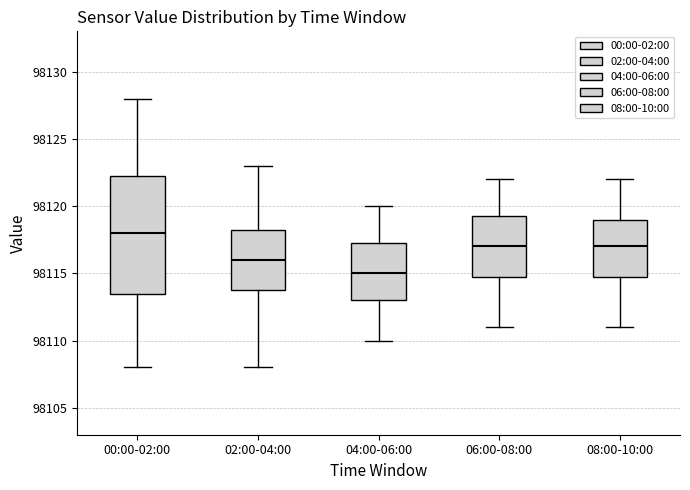

Which box has the lowest median line?

04:00-06:00